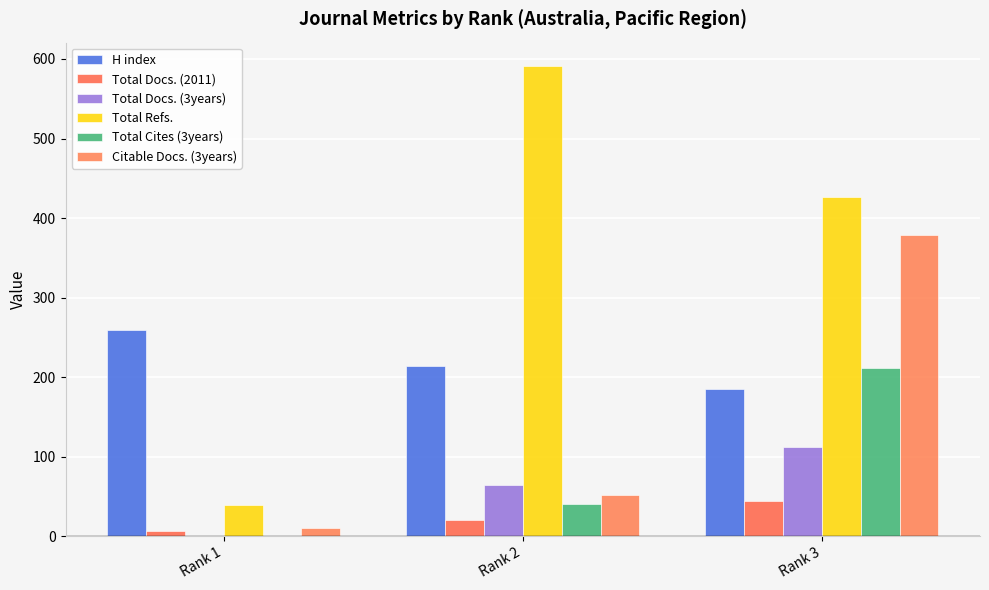

What is the sum of the Total Cites (3years) values at Rank 2 and Rank 1?

41